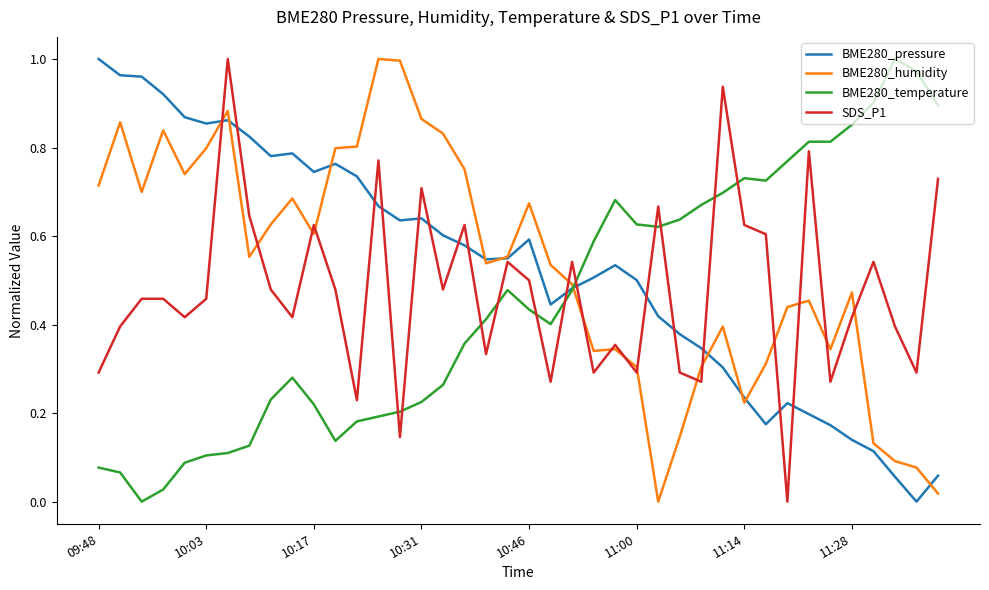

After their last crossing, which series has the higher values: BME280_humidity or BME280_temperature?

BME280_temperature